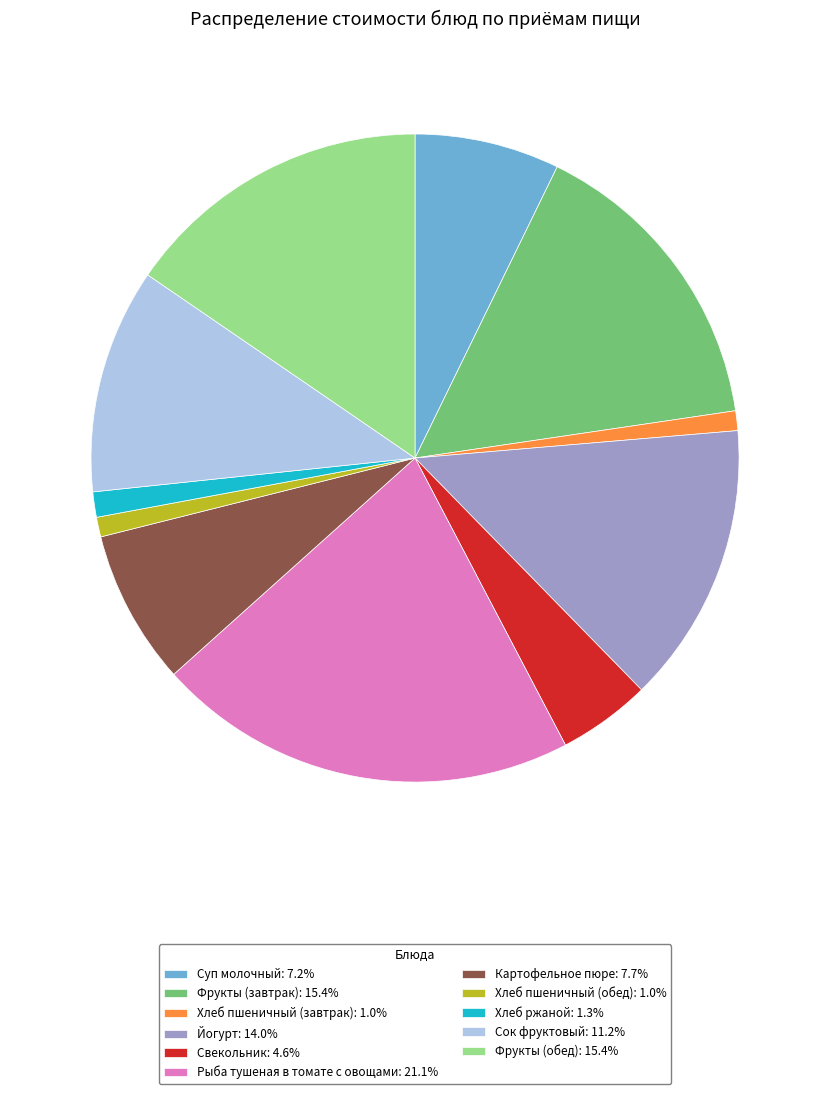

Does any single category account for the majority?

No